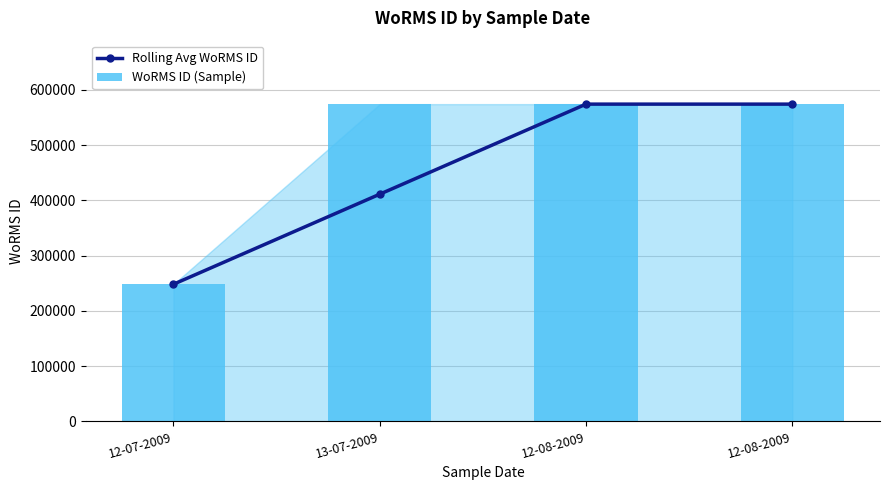

Reading right to left, what are all the values shown in this chart?

Rolling Avg WoRMS ID: 12-08-2009=573932	12-08-2009=573932	13-07-2009=411040	12-07-2009=248148
WoRMS ID (Sample): 12-08-2009=573932	12-08-2009=573932	13-07-2009=573932	12-07-2009=248148